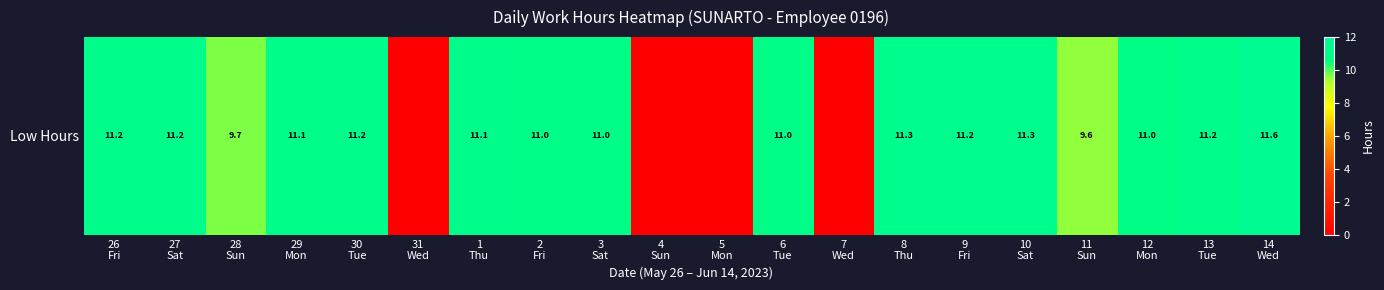

What is the change in value from 28
Sun to 10
Sat?

+1.6